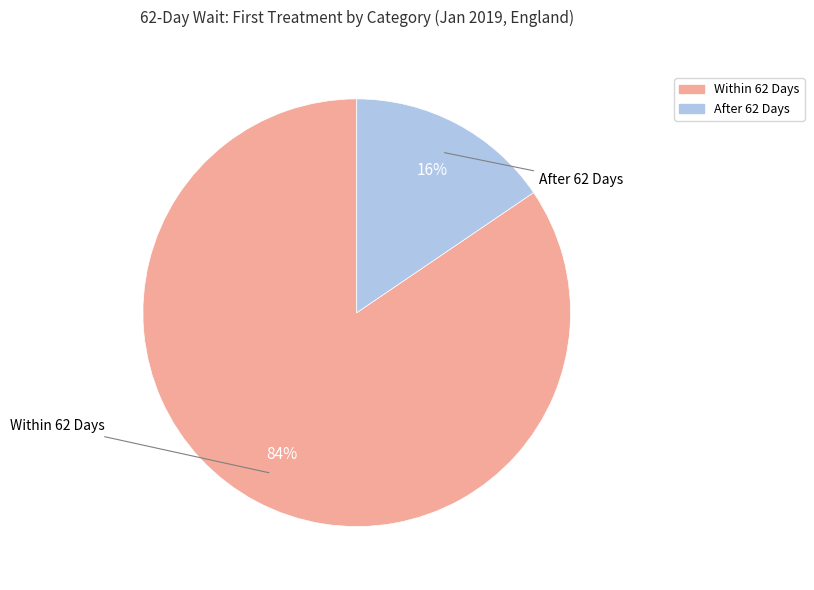

Rank the categories by value from lowest to highest.

After 62 Days, Within 62 Days